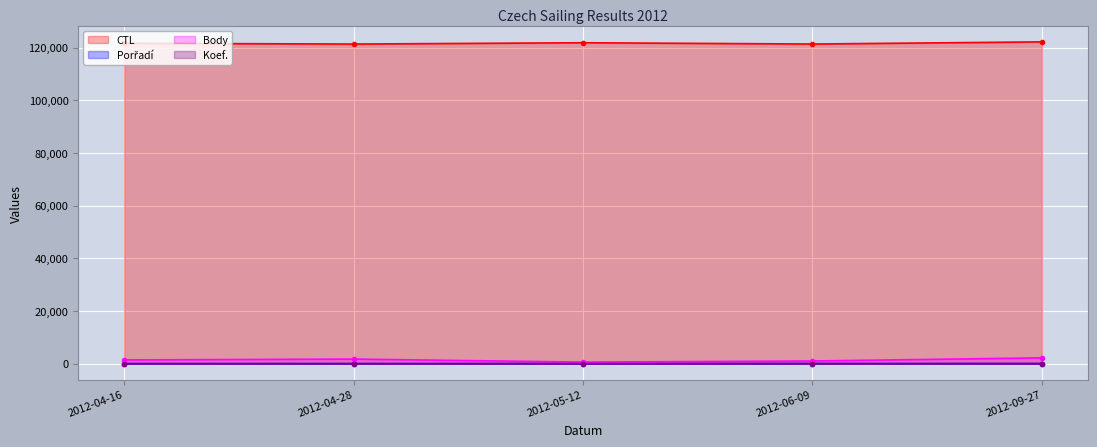

Reading left to right, transcribe all the data shown in this chart.

CTL: 121601	121306	121808	121316	122139
Porřadí: 6	5	18	24	25
Body: 1407	1734	587	1009	2195
Koef.: 3	3	4	4	6